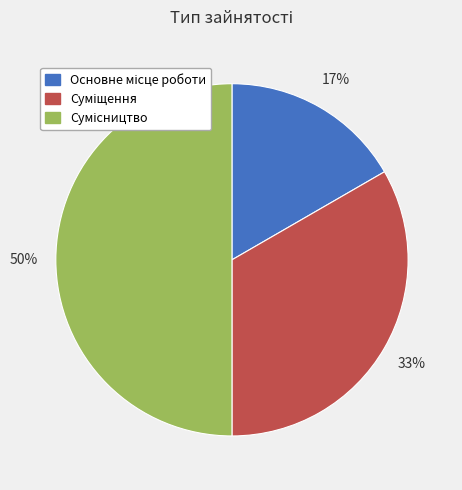

To the nearest percent, what is the average slice percentage?

33%